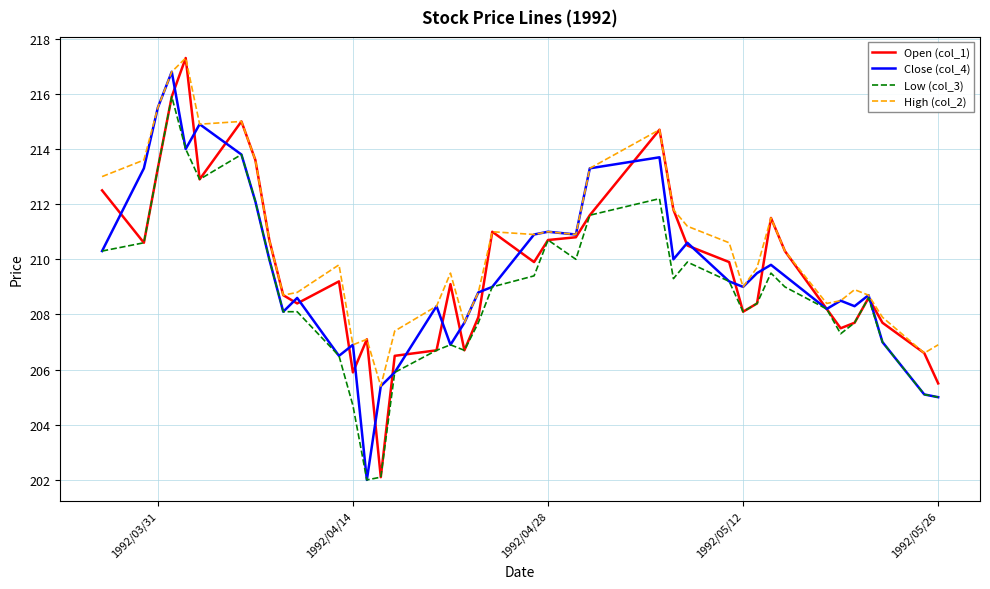

What is the minimum value shown in the chart?

202.0